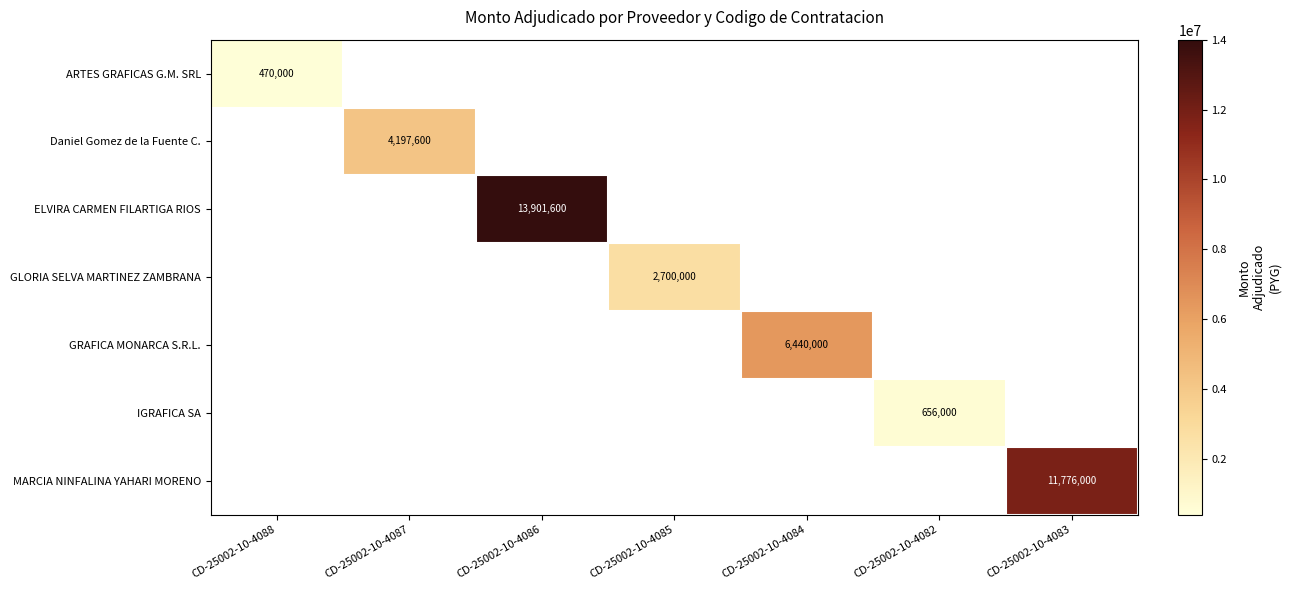

The value of ELVIRA CARMEN FILARTIGA RIOS at CD-25002-10-4086 is 13901600. True or false?

True